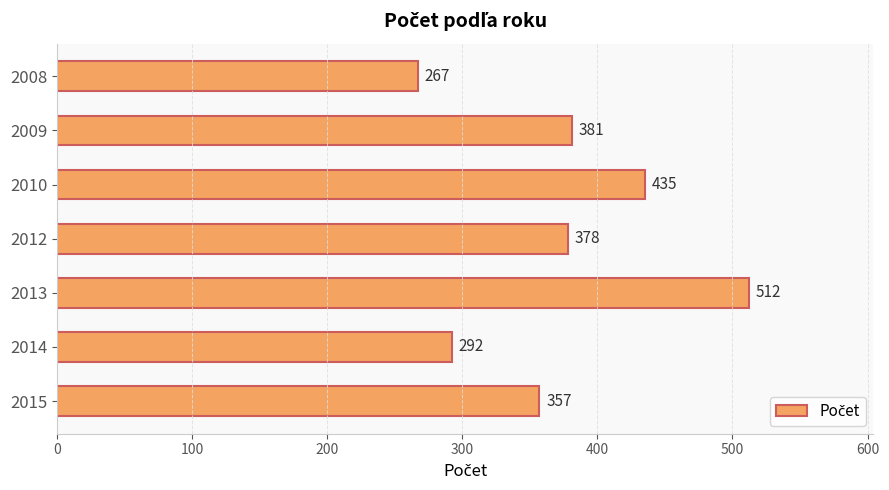

How many values are between 292 and 435?

5